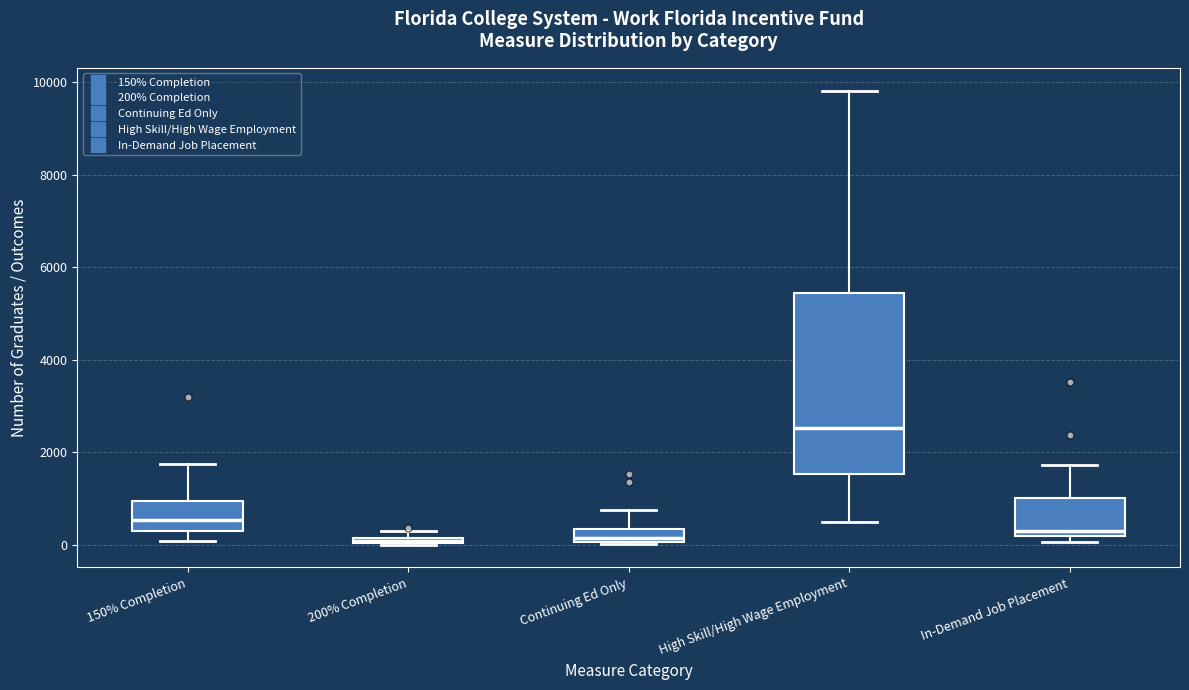

Comparing the boxes themselves (not the whiskers), which one is the tallest?

High Skill/High Wage Employment